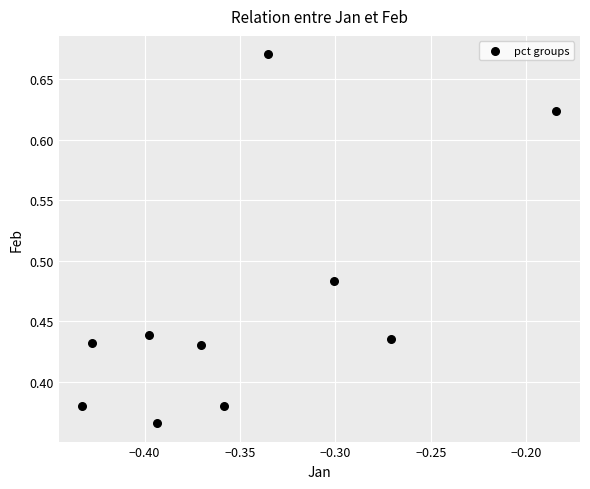

What is the range of Y values (max minus min)?

0.3